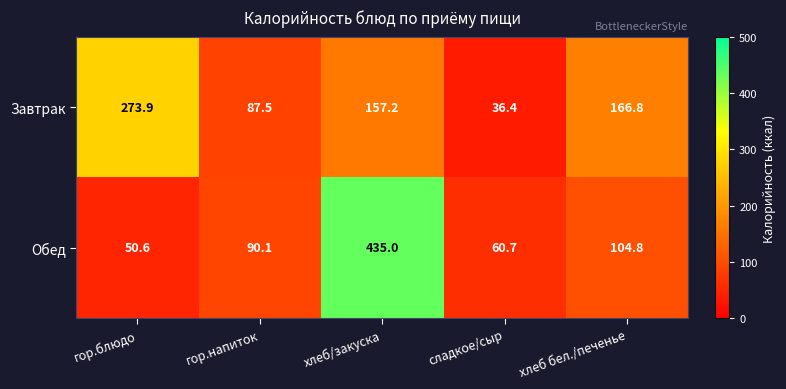

Reading left to right, extract all data points from this chart.

Завтрак: 273.9	87.5	157.2	36.4	166.8
Обед: 50.6	90.1	435.0	60.7	104.8